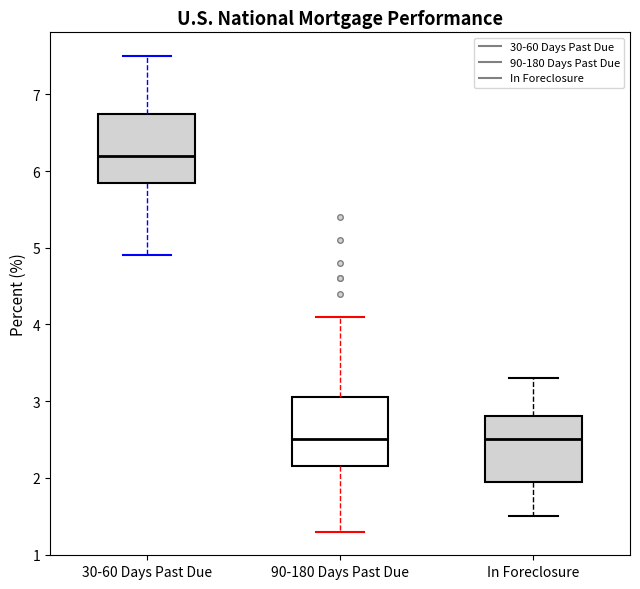

Where does the upper whisker of the box for 90-180 Days Past Due end on the y-axis? The values are not printed on the chart, so give them approximately, as read against the axis.

4.1